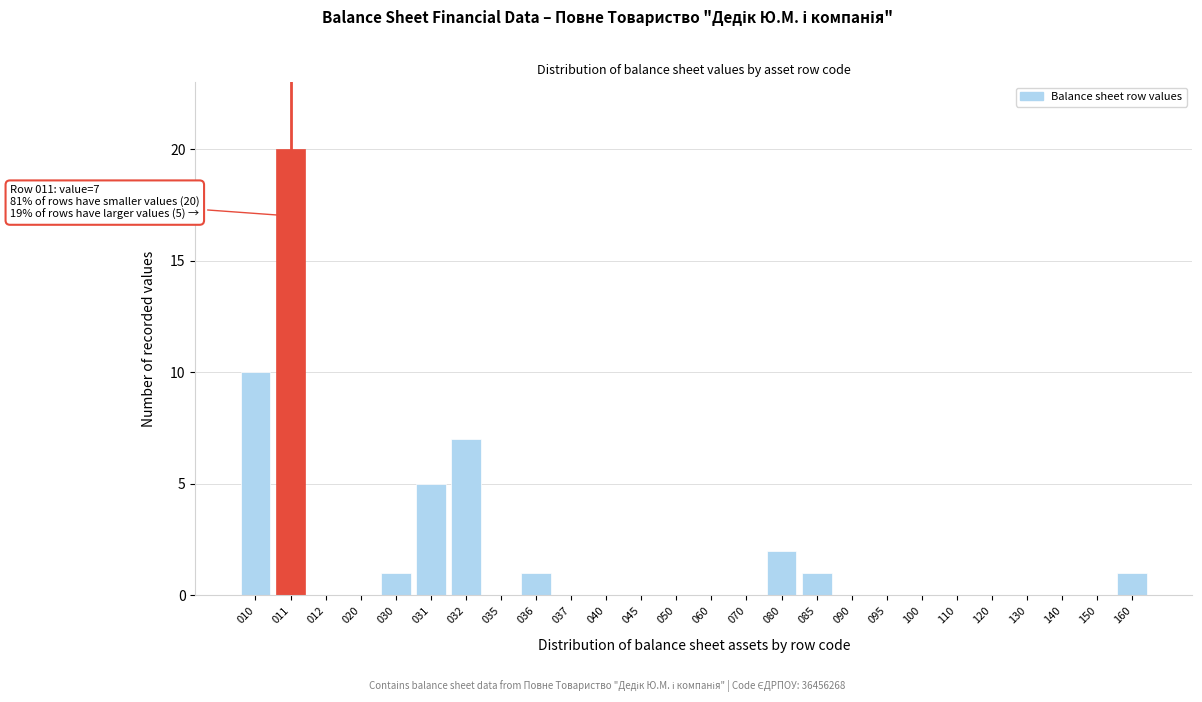

Reading left to right, list all the values displayed in this chart.

010=10	011=20	012=0	020=0	030=1	031=5	032=7	035=0	036=1	037=0	040=0	045=0	050=0	060=0	070=0	080=2	085=1	090=0	095=0	100=0	110=0	120=0	130=0	140=0	150=0	160=1